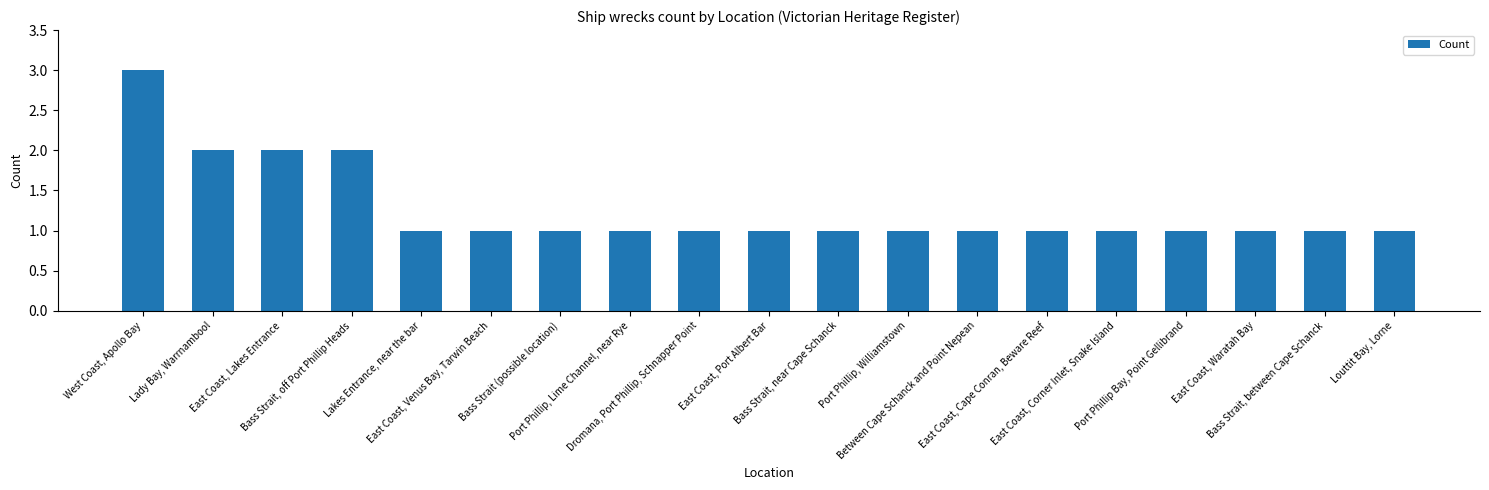

Does the chart contain stacked bars?

No